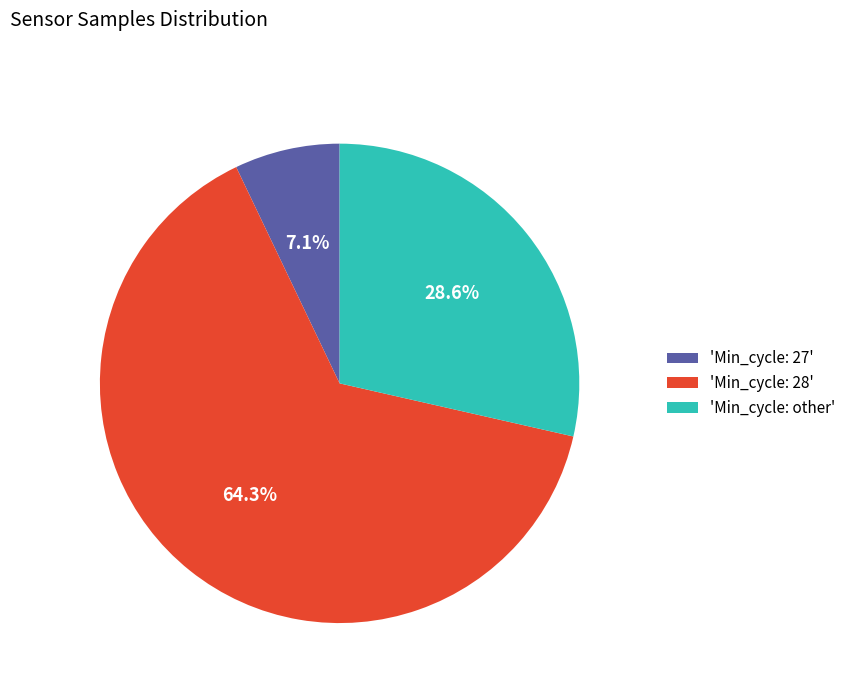

Is there any slice that represents more than half of the pie?

Yes